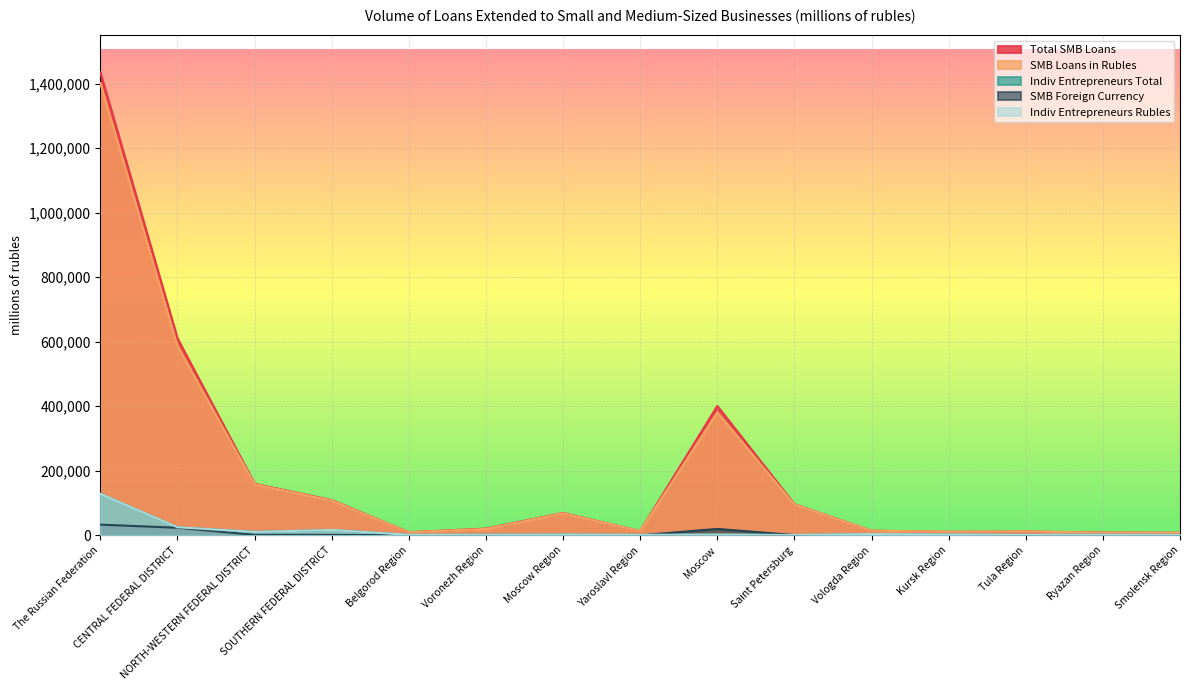

How many interior local valleys does the Indiv Entrepreneurs Rubles series have?

5